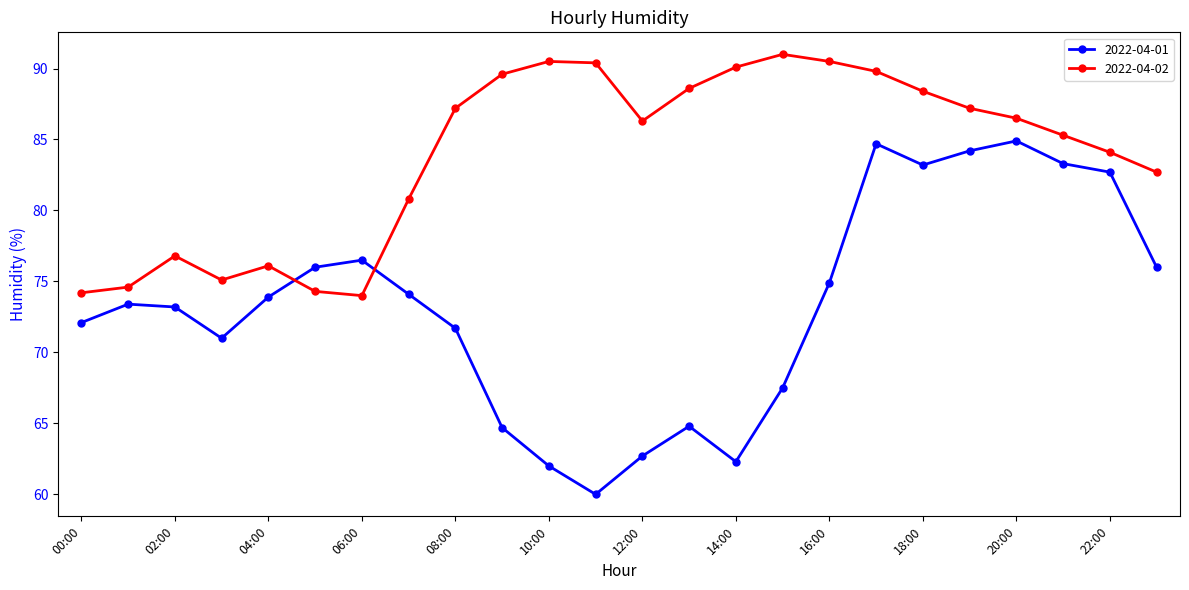

What is the sum of all 2022-04-02 values?

2014.1